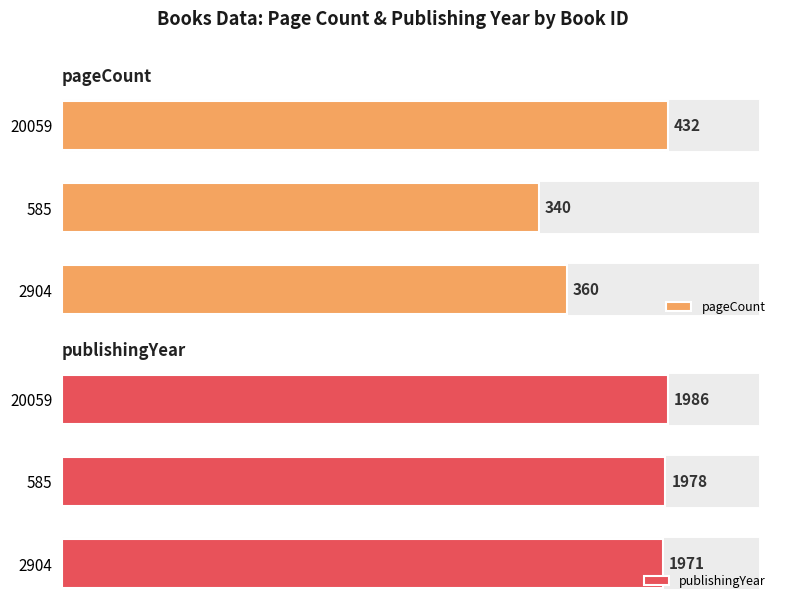

Which series has the largest range (max minus min)?

pageCount